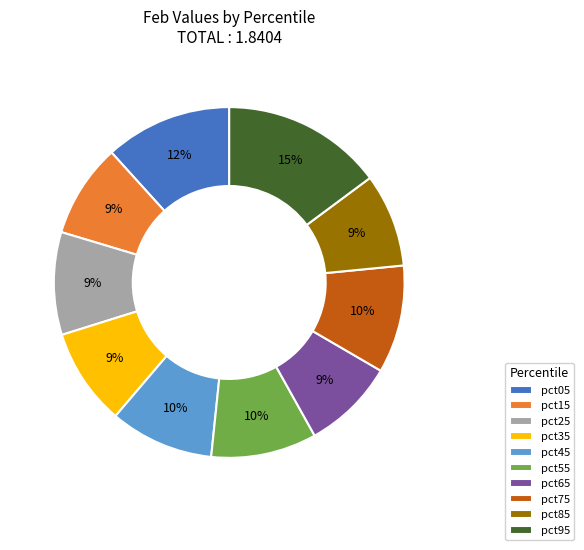

Combined, do pct45 and pct65 account for over 50%?

No